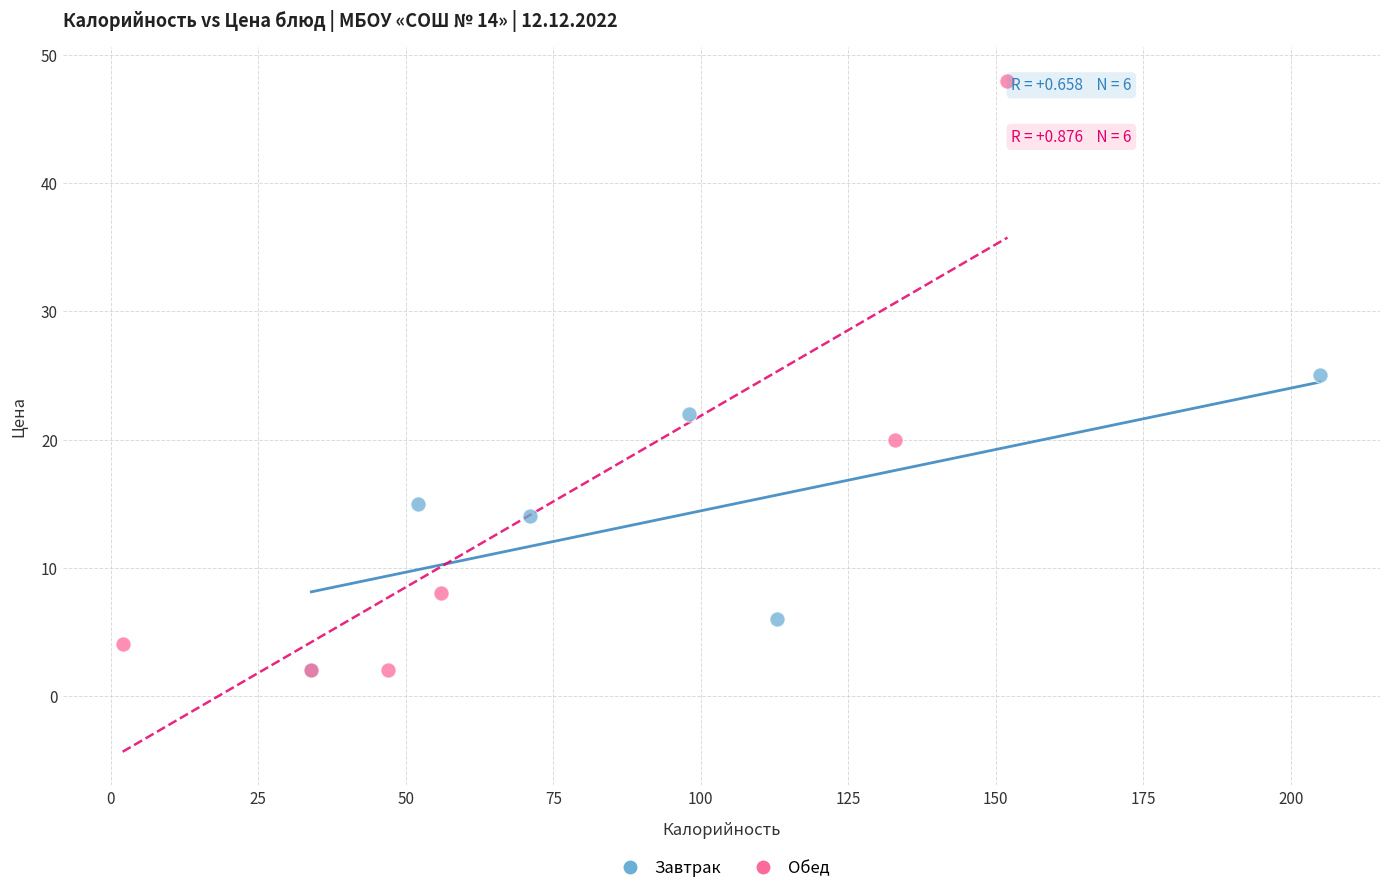

Which series contains the highest Y value?

Обед